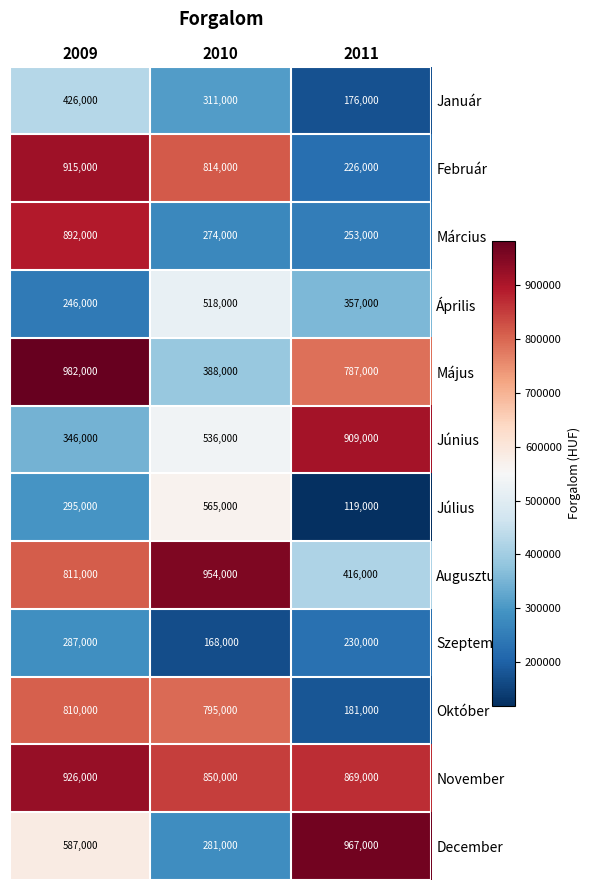

What is the maximum value for December?

967000